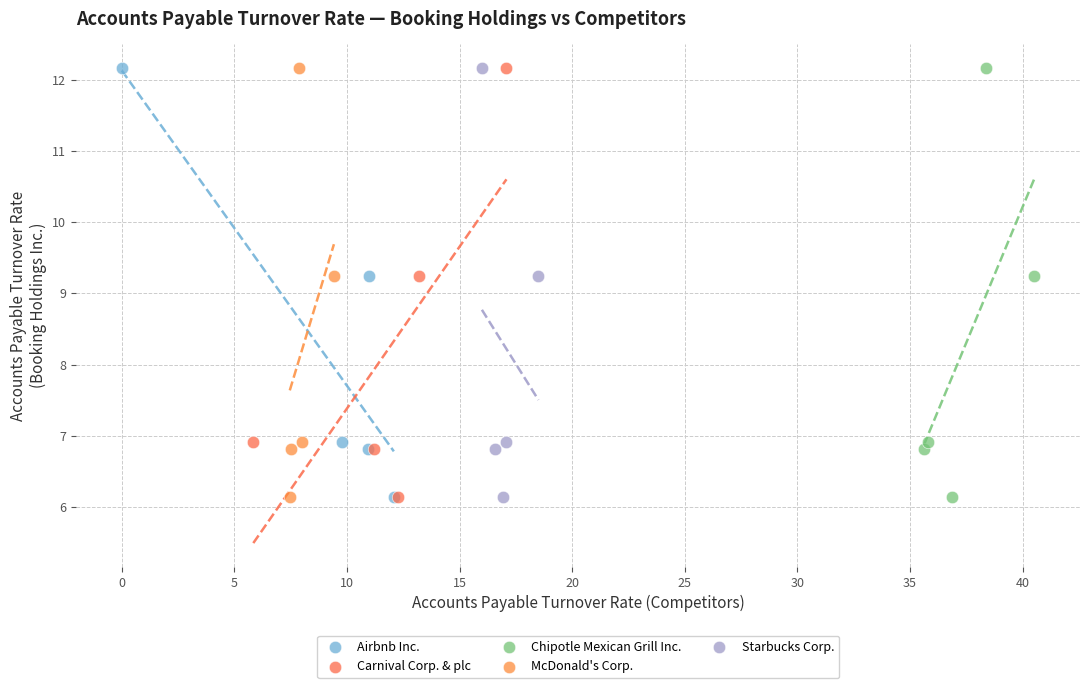

What are all the series names shown in the legend?

Airbnb Inc., Carnival Corp. & plc, Chipotle Mexican Grill Inc., McDonald's Corp., Starbucks Corp.